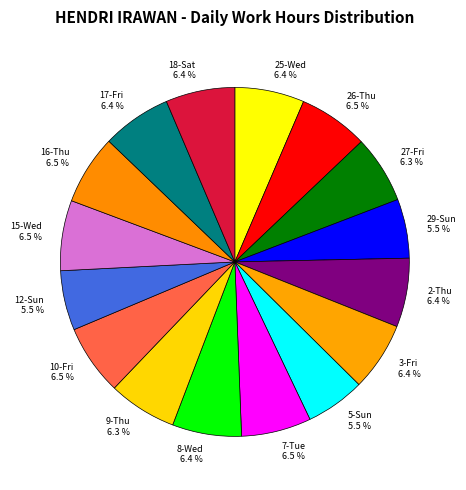

Is the sum of 29-Sun and 27-Fri greater than half?

No